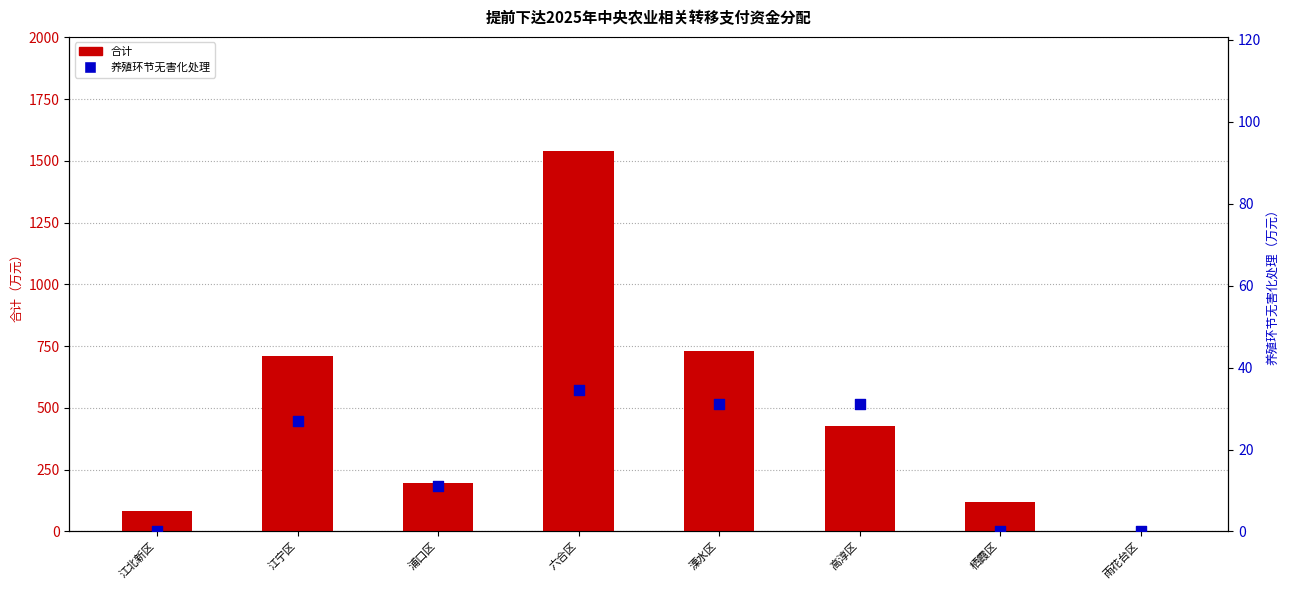

What are all the series names shown in the legend?

合计, 养殖环节无害化处理